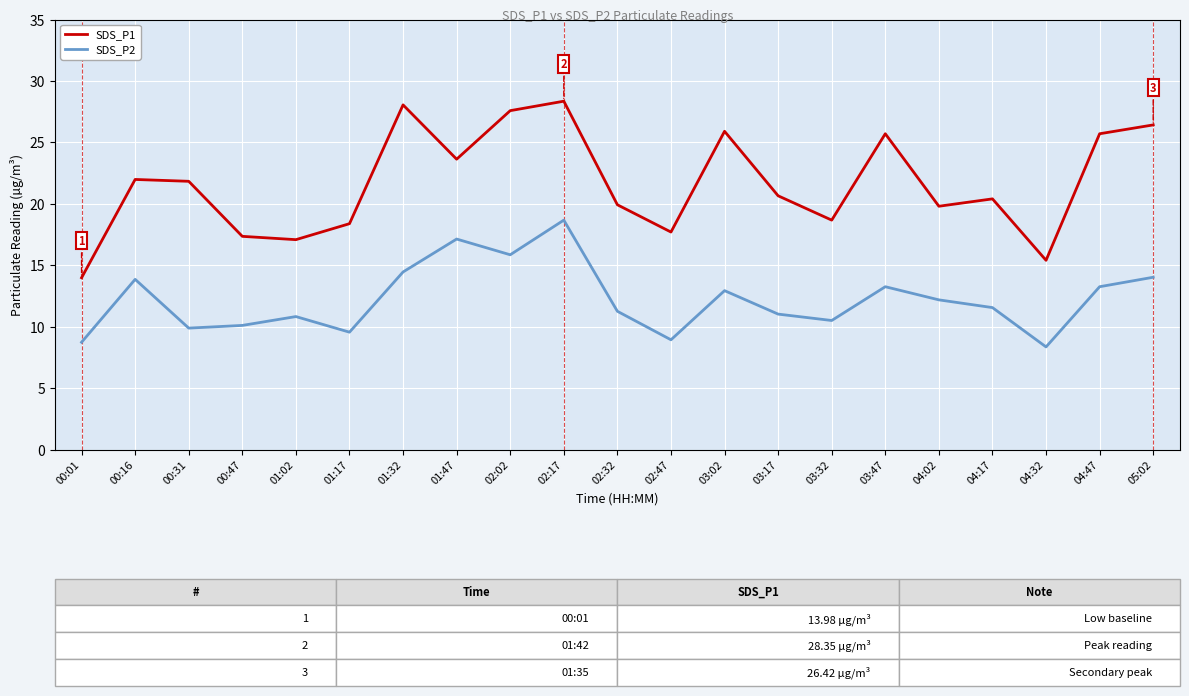

Is this an area chart (filled region under the line)?

No